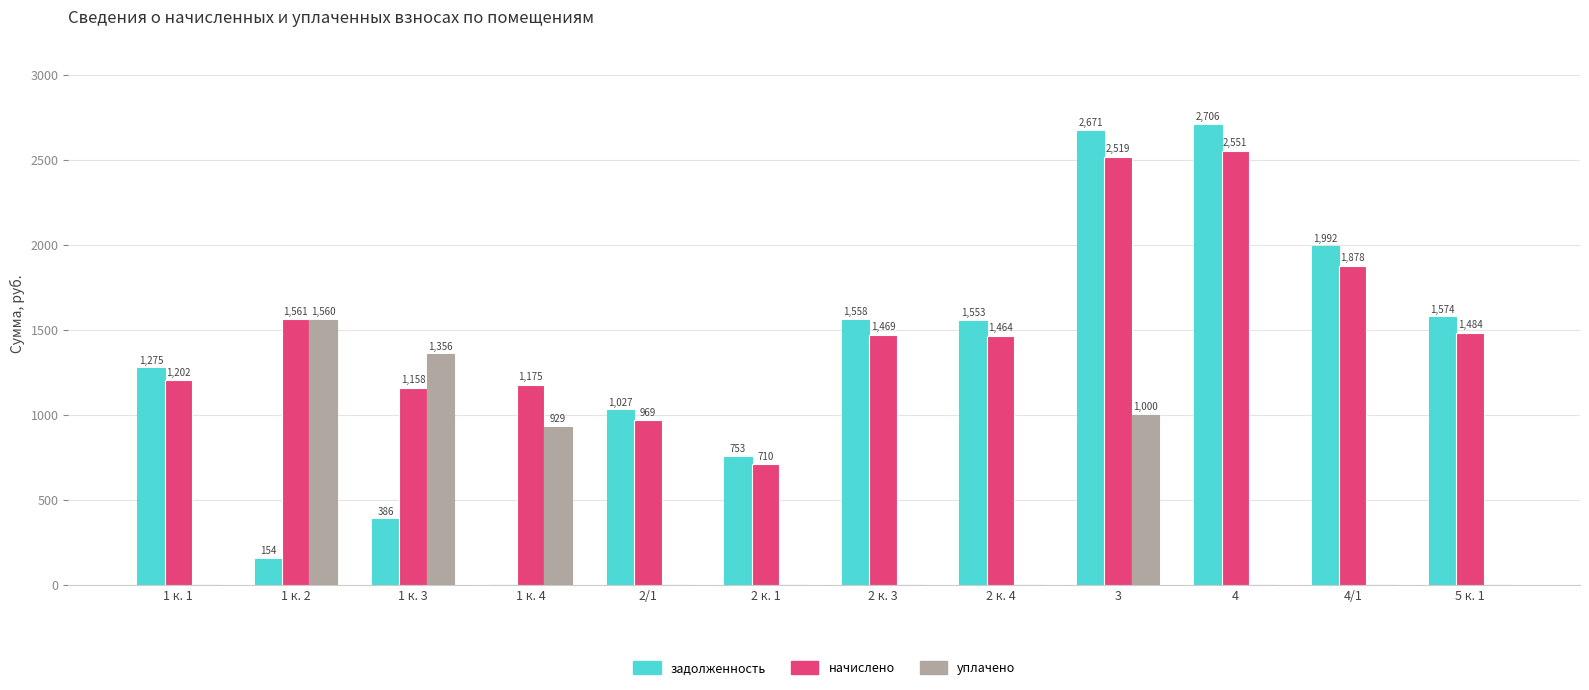

Which series changed the most between 1 к. 4 and 3?

задолженность